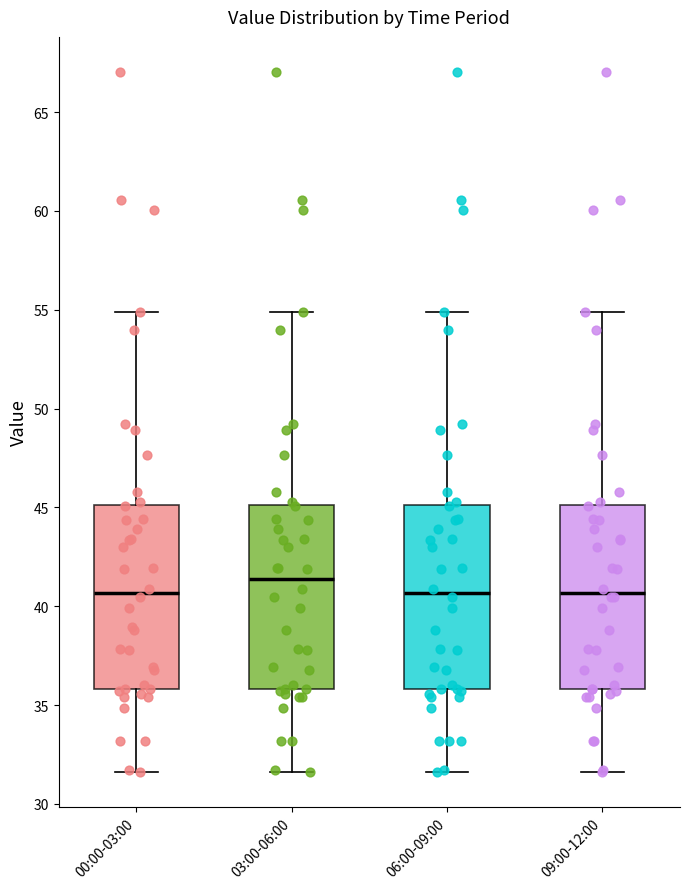

Reading left to right, read every box against the y-axis: the position of its median line, the range the box covers, and the ends of its whiskers. The values are not printed on the chart, so give them approximately, as read against the axis.

00:00-03:00: median 40.5, box 36.0 to 45.0, whiskers 31.5 to 55.0
03:00-06:00: median 41.5, box 36.0 to 45.0, whiskers 31.5 to 55.0
06:00-09:00: median 40.5, box 36.0 to 45.0, whiskers 31.5 to 55.0
09:00-12:00: median 40.5, box 36.0 to 45.0, whiskers 31.5 to 55.0